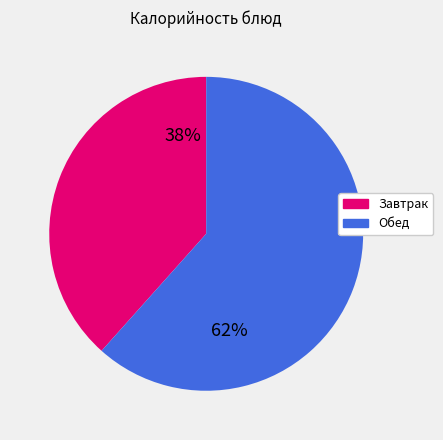

Which slice is the smallest?

Завтрак